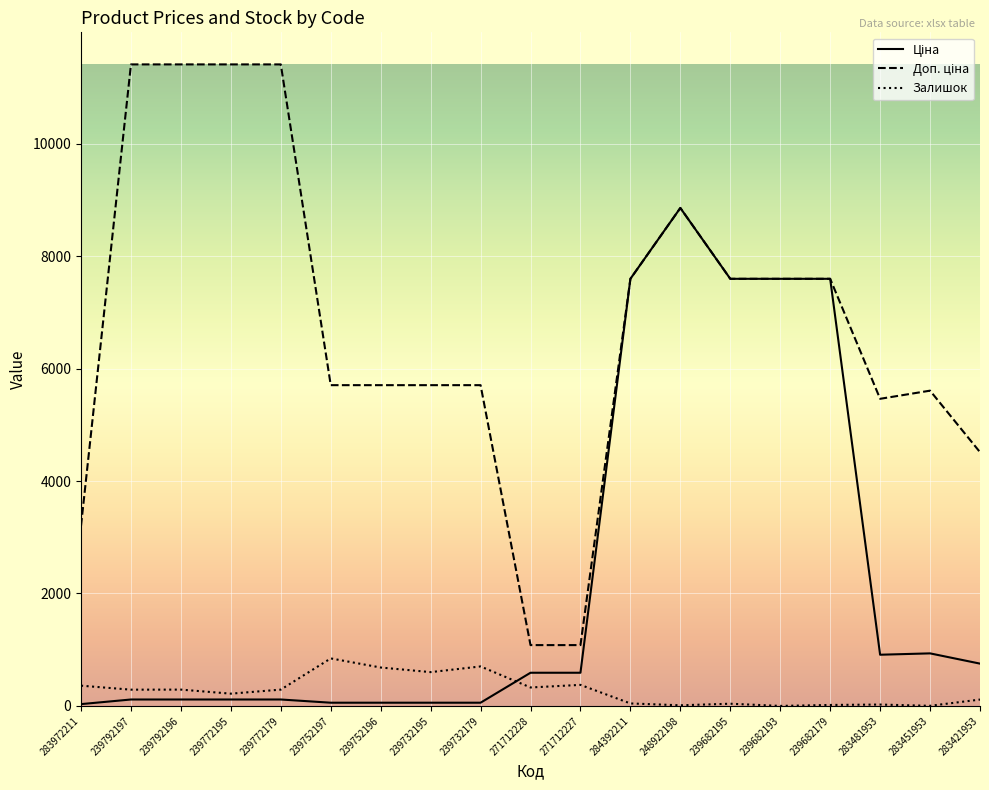

True or false: Залишок has a value of 360.0 at 283972211.

True